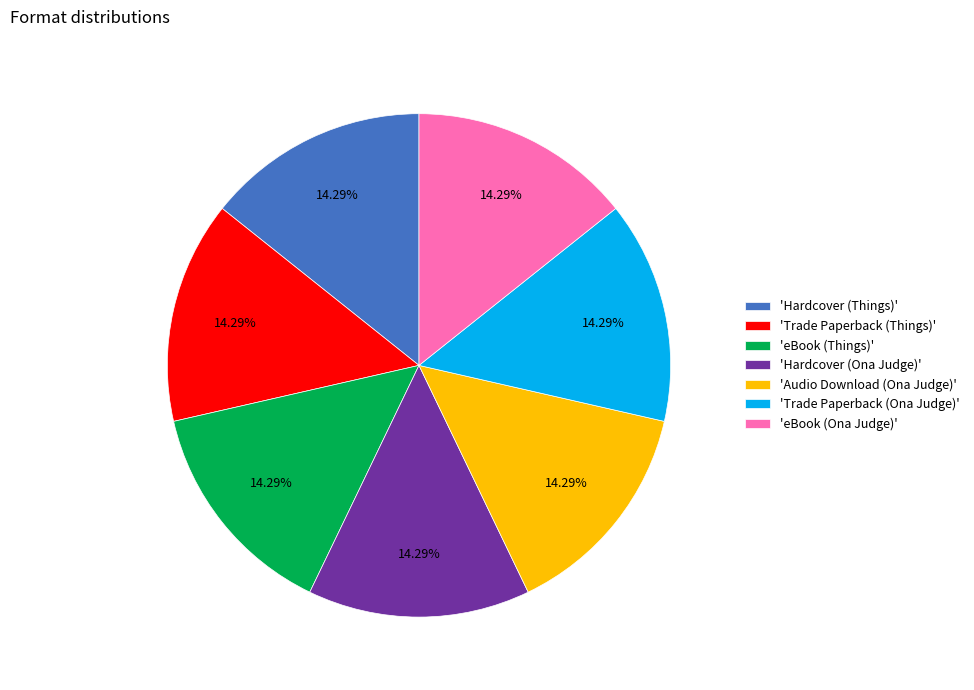

Combined, do 'eBook (Things)' and 'Audio Download (Ona Judge)' account for over 50%?

No